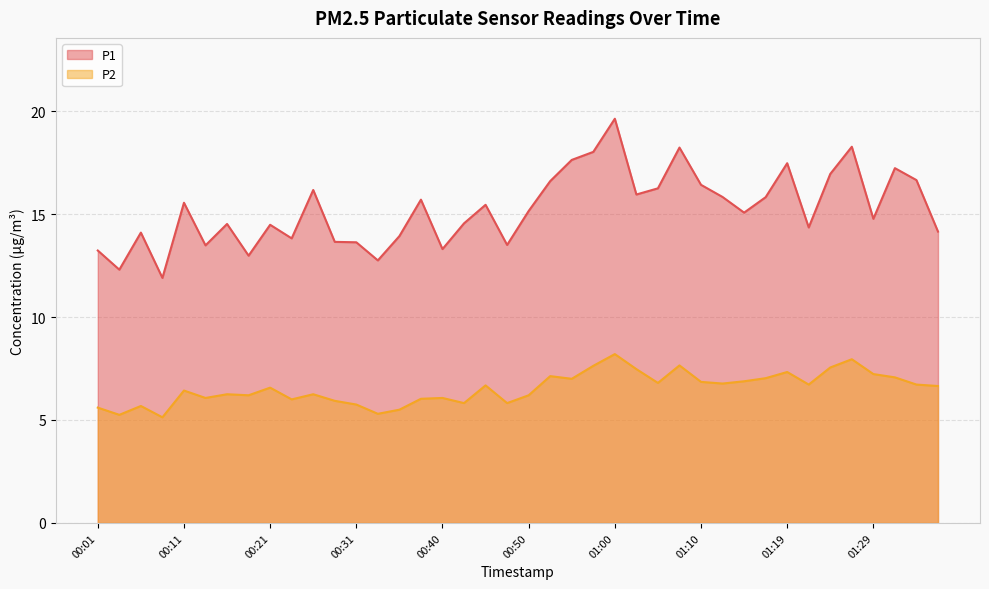

What is the average value of the P1 series?

15.2